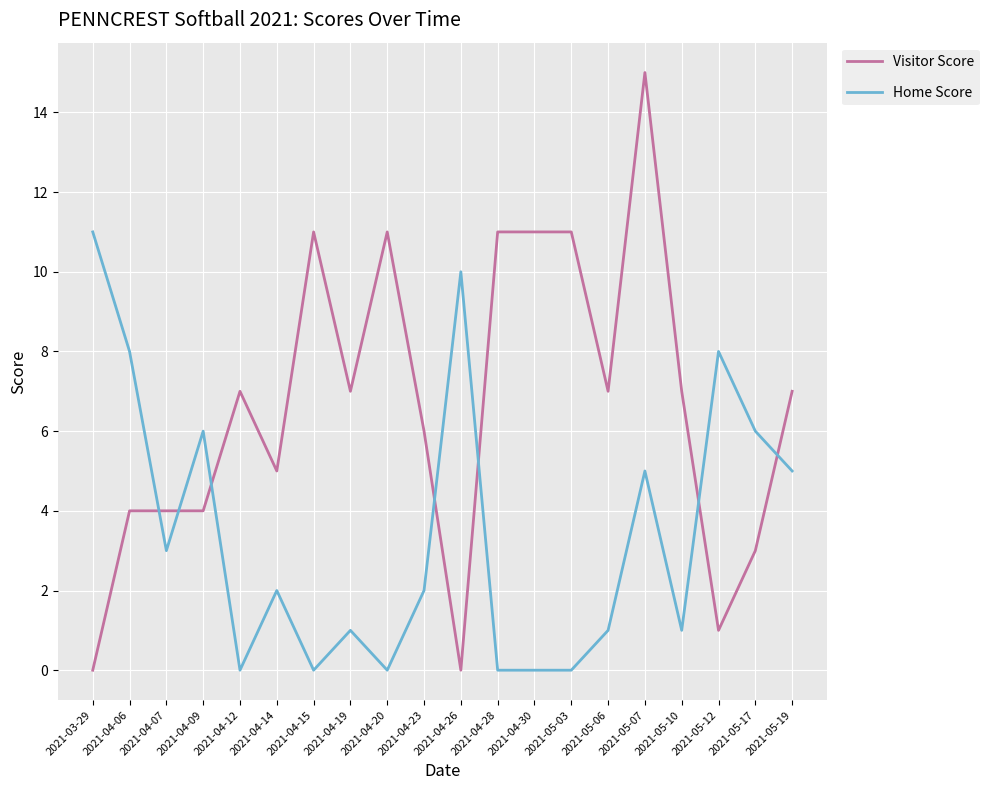

Is it true that Visitor Score equals 7 at 2021-05-06?

True